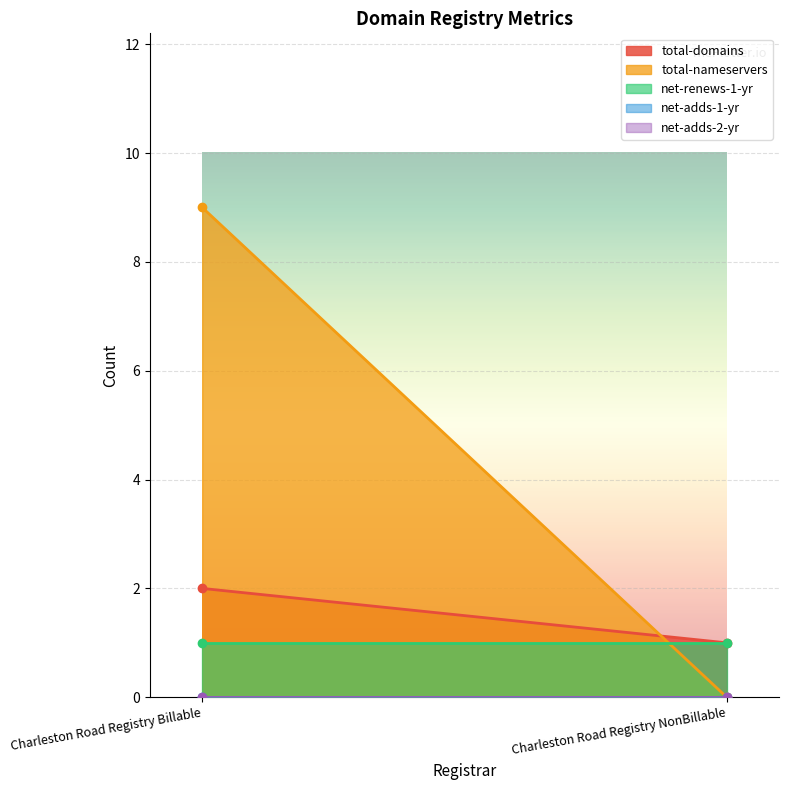

What is the difference between the maximum and minimum values in the total-nameservers series?

9